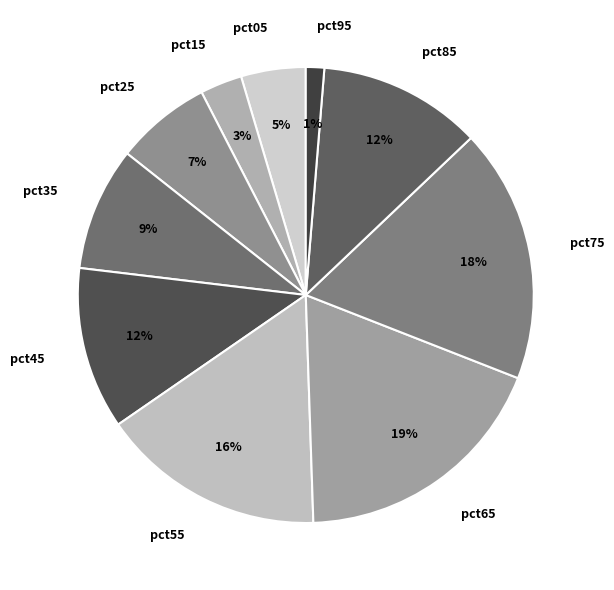

Is there a majority slice in this chart?

No